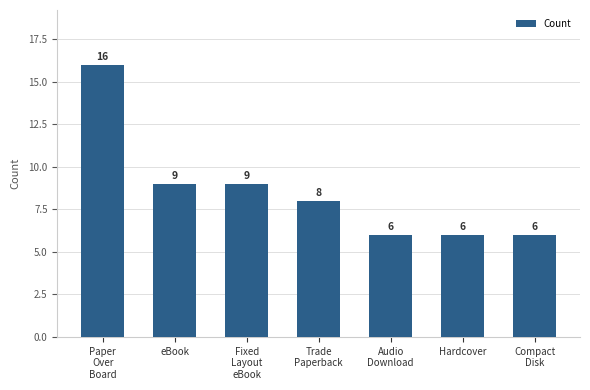

What is the label of the 6th bar from the left?

Hardcover